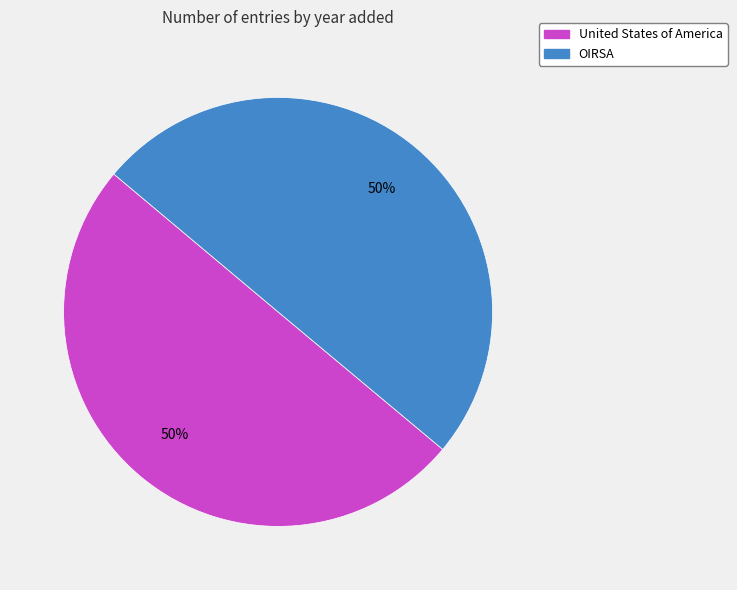

To the nearest percent, what portion does United States of America represent?

50%